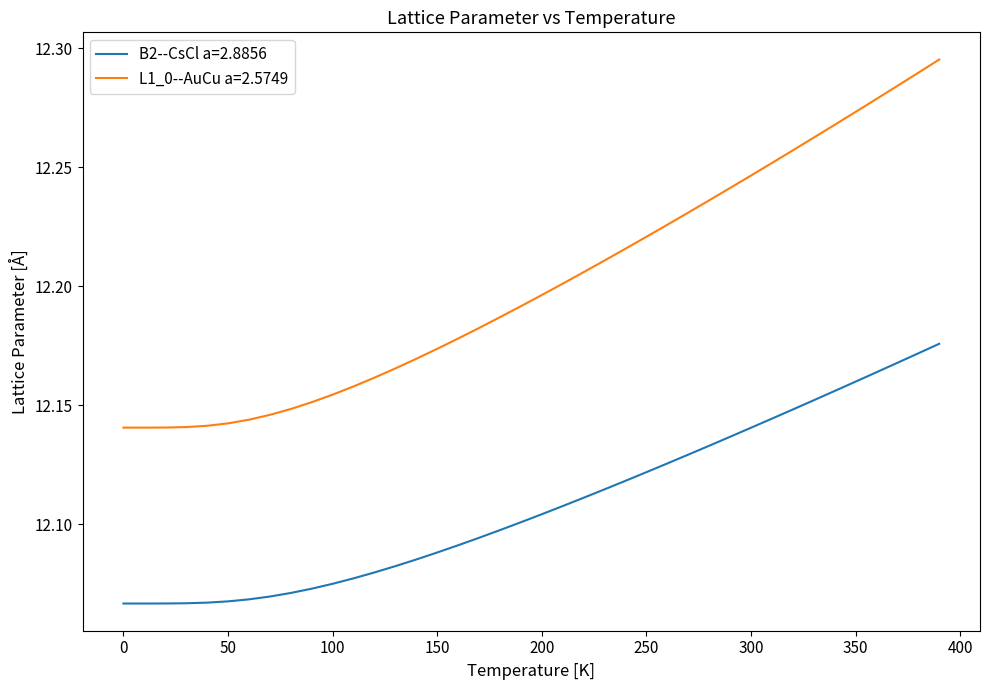

Rank the series by their average value, from highest to lowest.

L1_0--AuCu a=2.5749, B2--CsCl a=2.8856